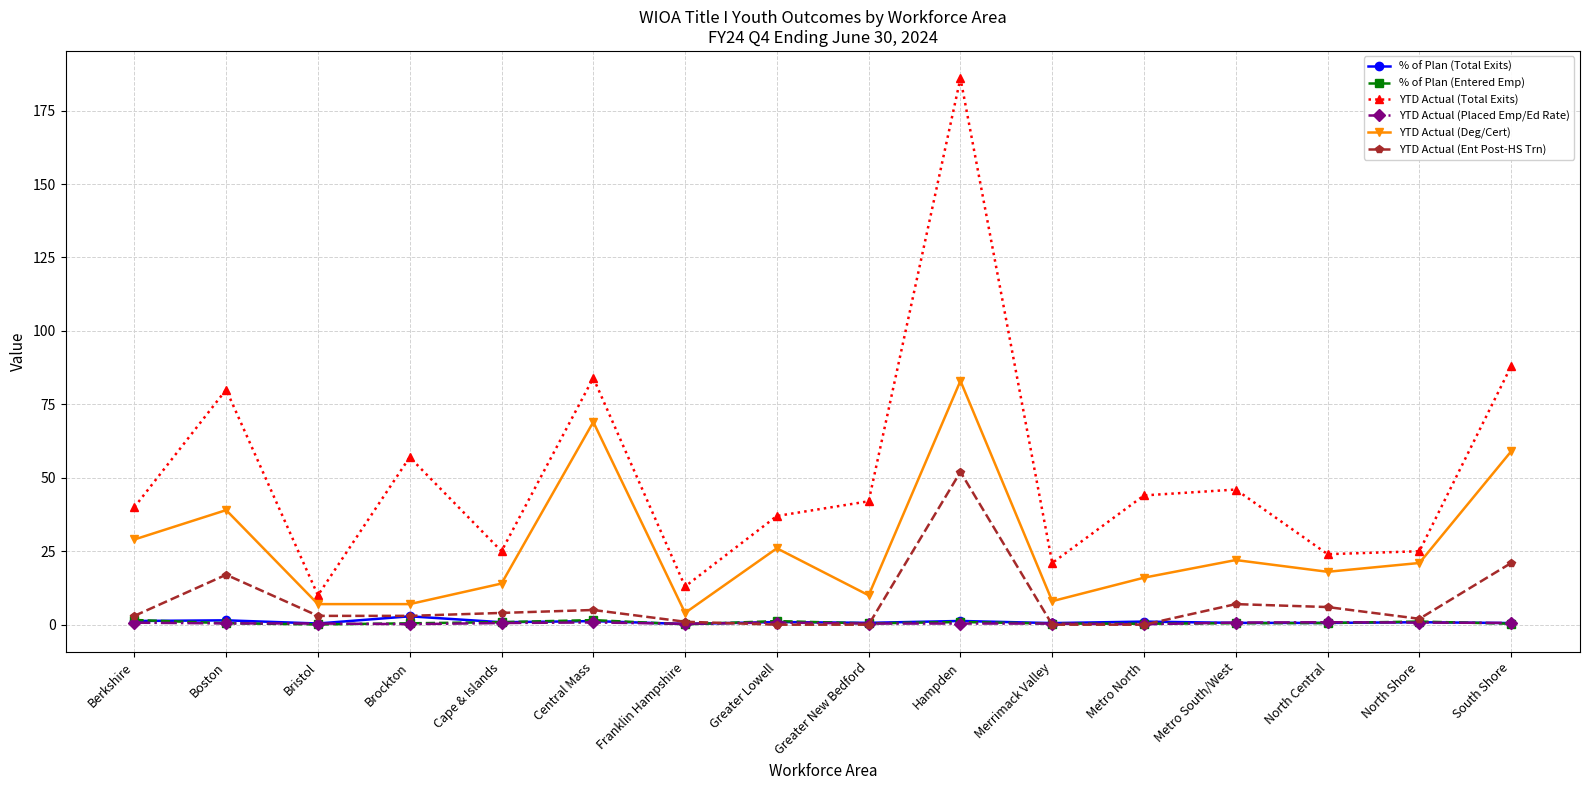

The value of % of Plan (Total Exits) at North Central is 0.6. True or false?

True